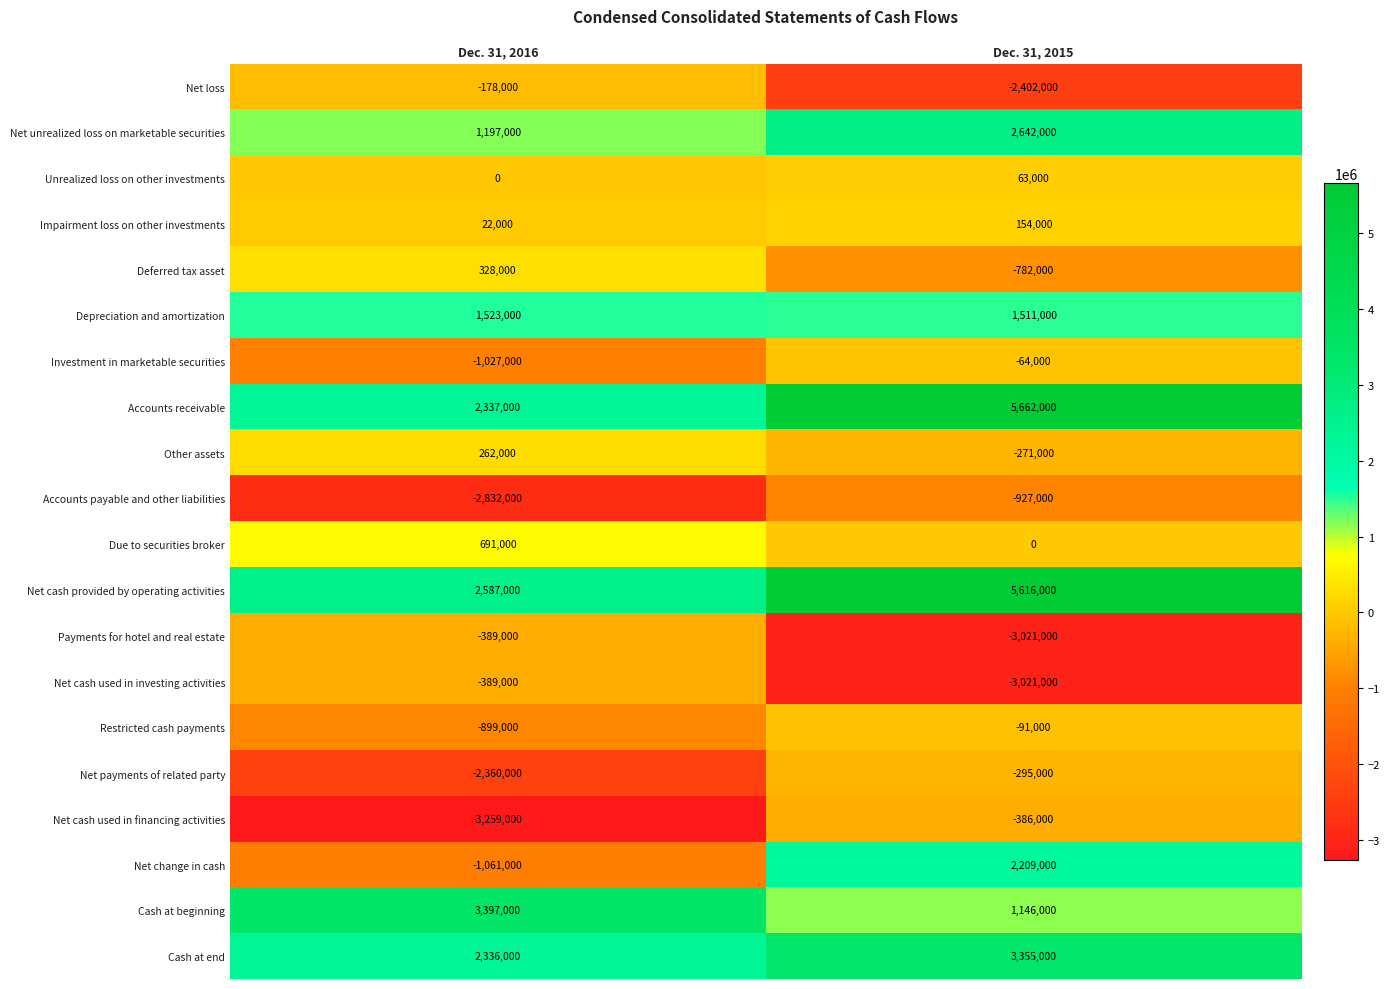

What is the maximum value shown in the chart?

5662000